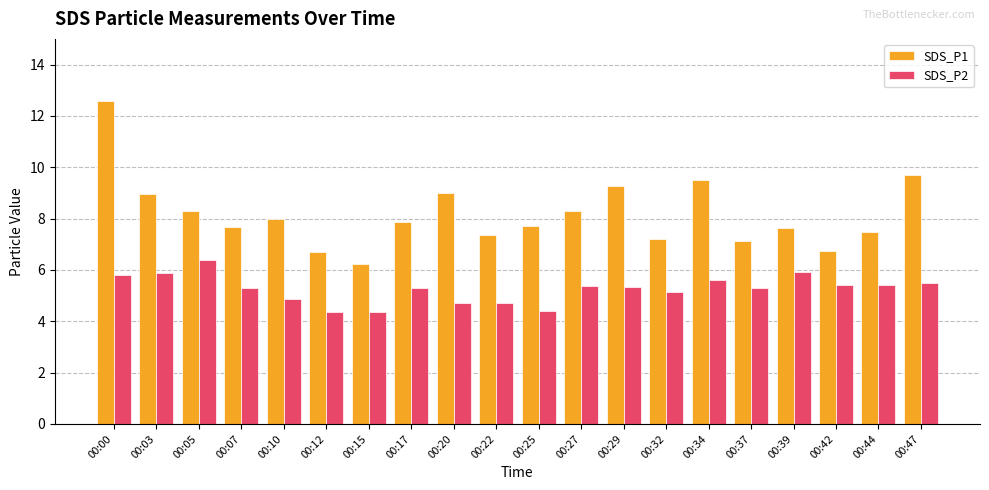

List the series in order of their overall mean, lowest first.

SDS_P2, SDS_P1